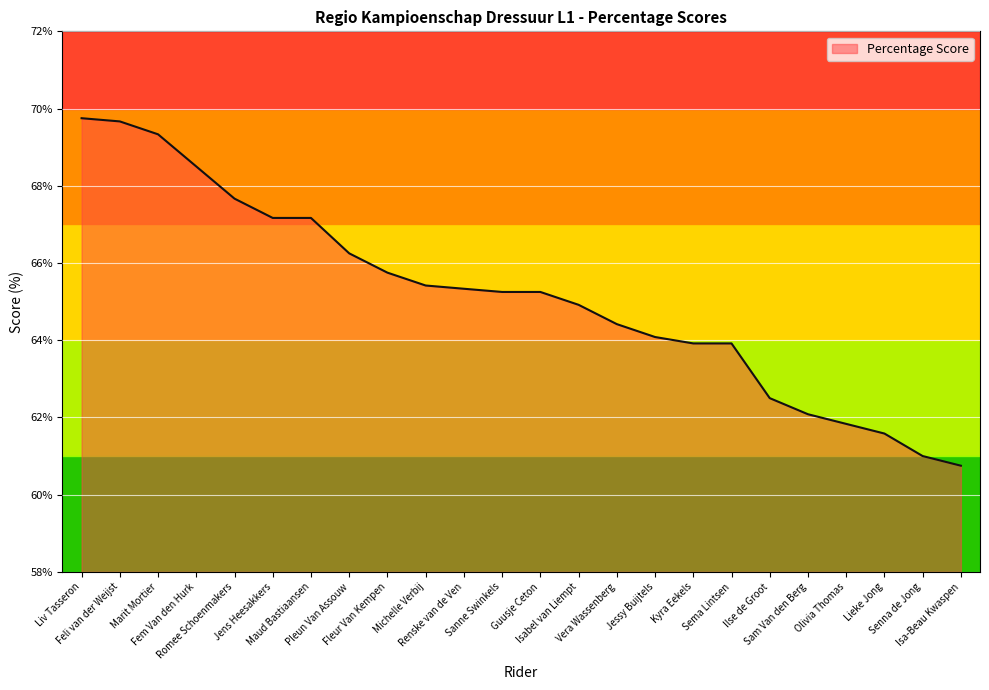

What is the minimum value shown in the chart?

60.8